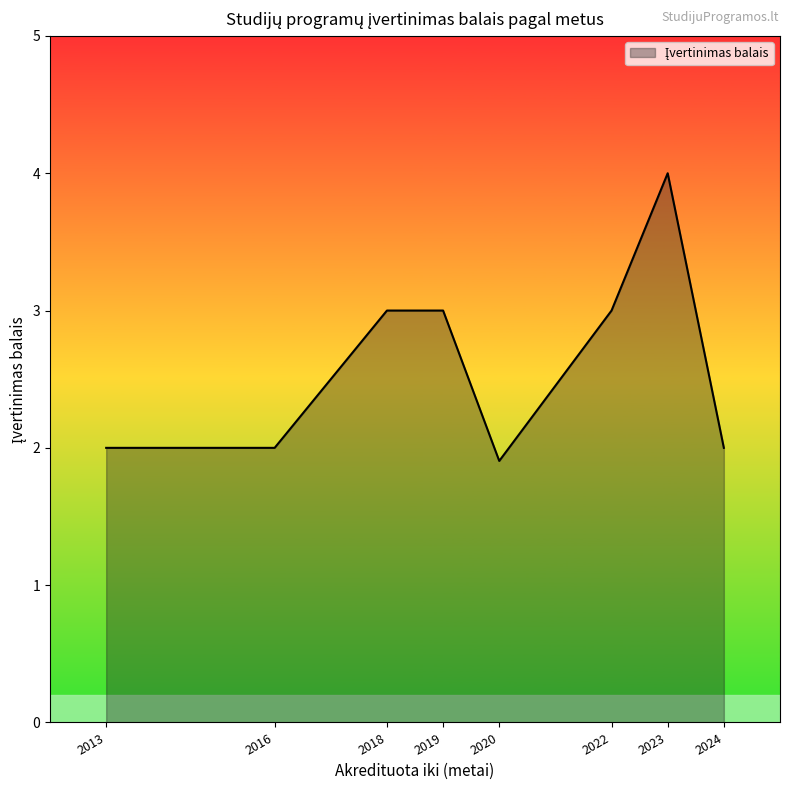

The chart shows a value of 1.3 at 2018. True or false?

False